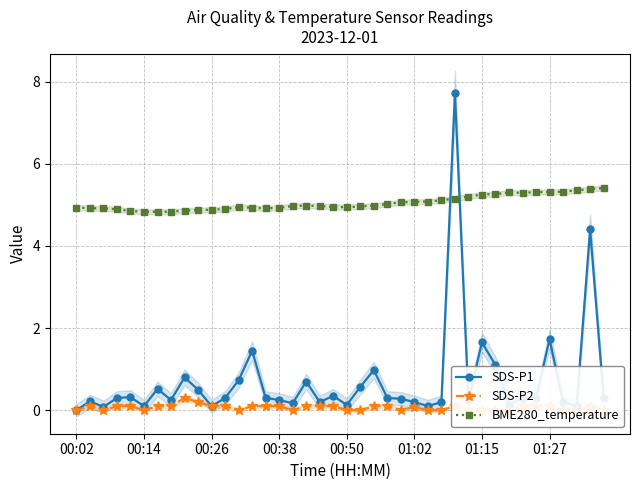

Which series has the largest total across all categories?

BME280_temperature